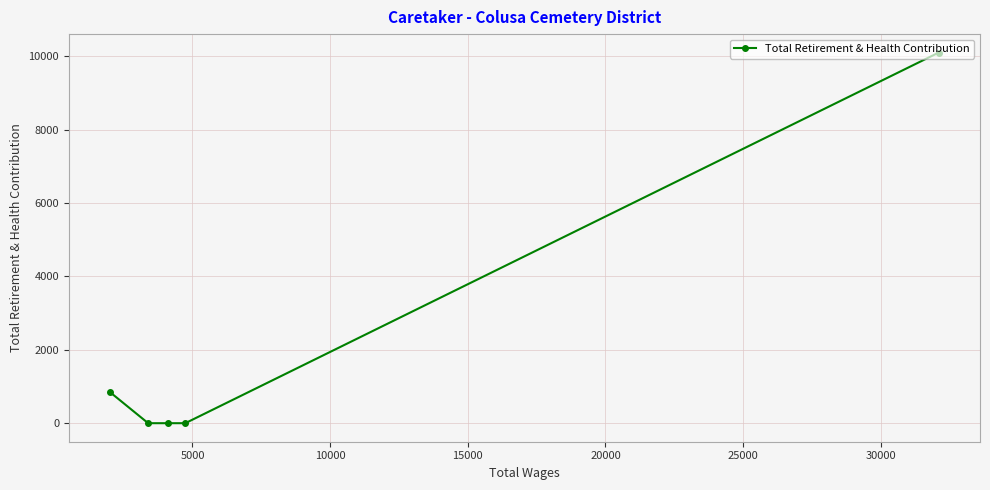

What is the difference between the second highest and second lowest values?

839